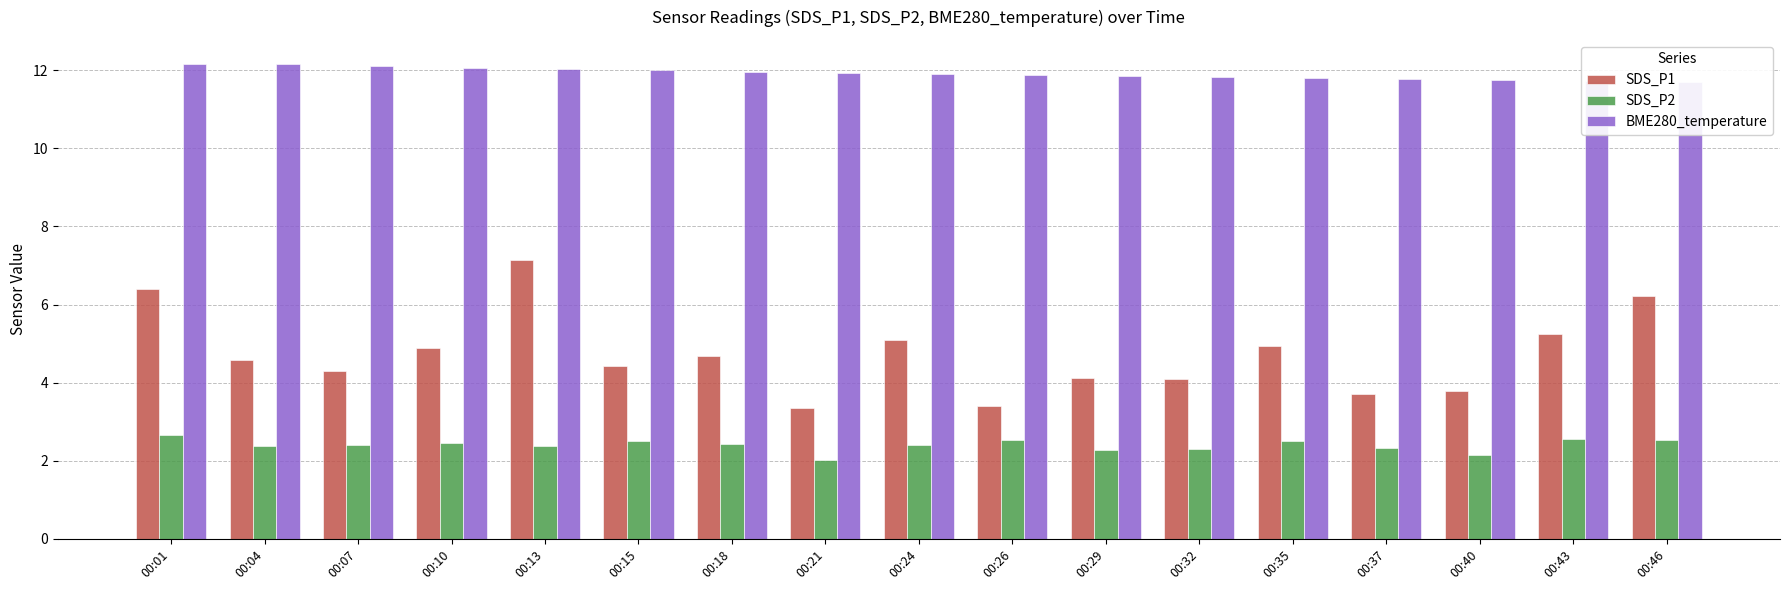

At which label does SDS_P2 reach its peak?

00:01